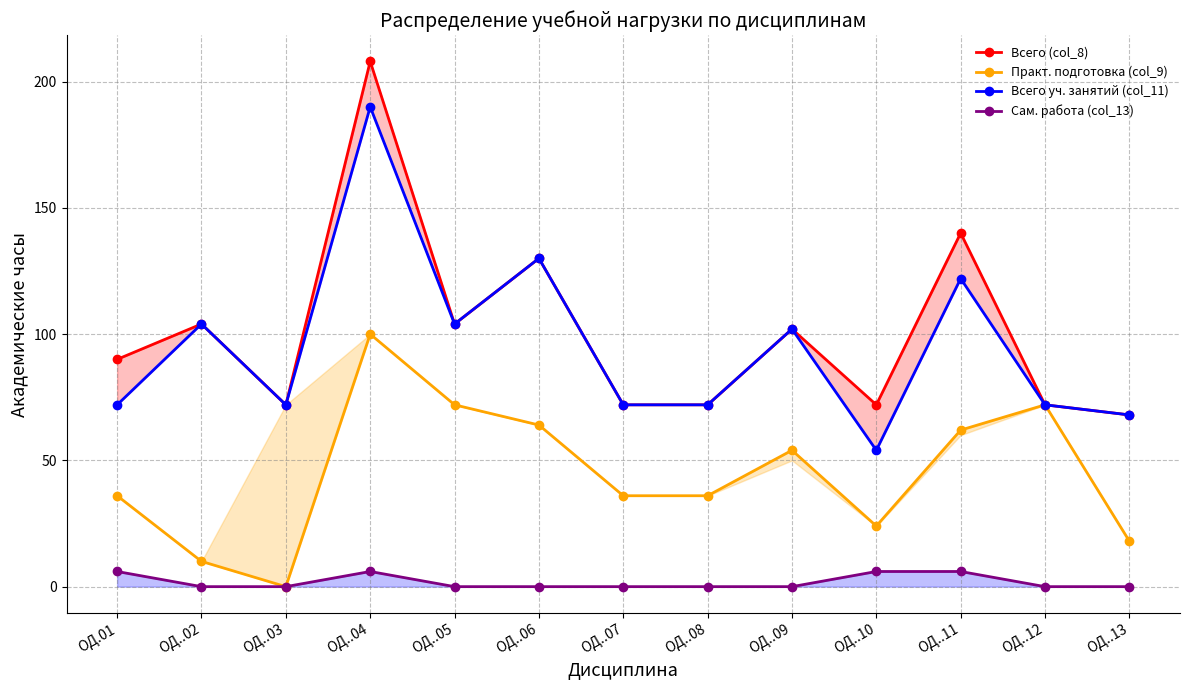

Reading left to right, list all the values displayed in this chart.

Всего (col_8): 90	104	72	208	104	130	72	72	102	72	140	72	68
Практ. подготовка (col_9): 36	10	0	100	72	64	36	36	54	24	62	72	18
Всего уч. занятий (col_11): 72	104	72	190	104	130	72	72	102	54	122	72	68
Сам. работа (col_13): 6	0	0	6	0	0	0	0	0	6	6	0	0